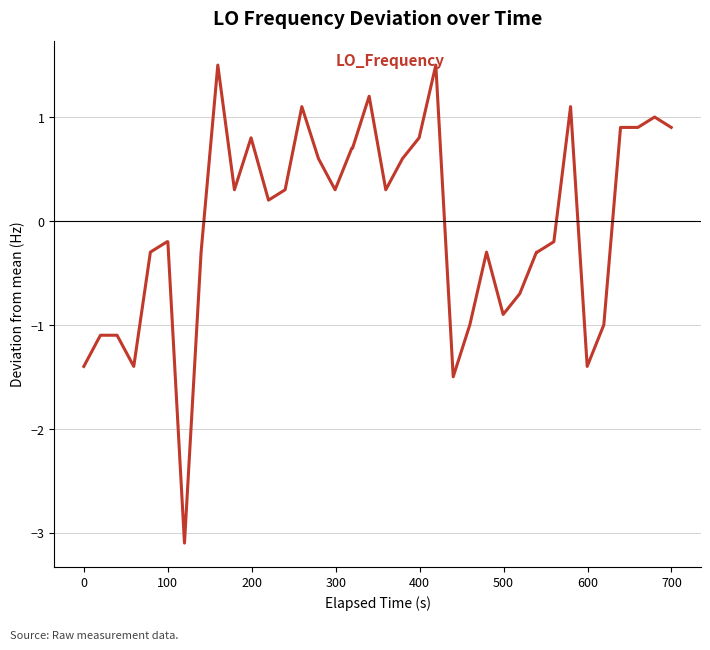

What is the greatest value displayed?

1.5